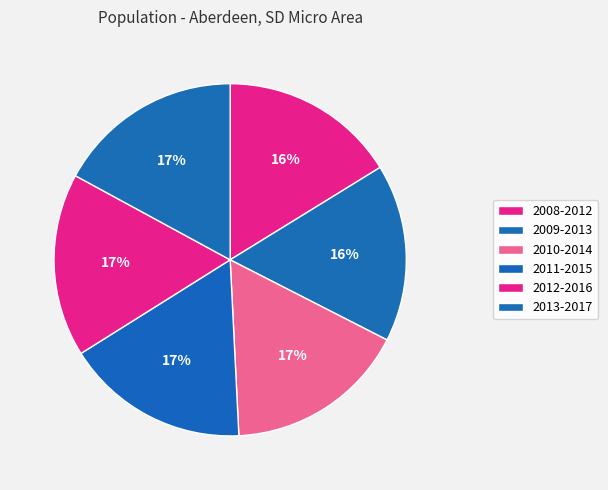

How many slices are in this pie chart?

6